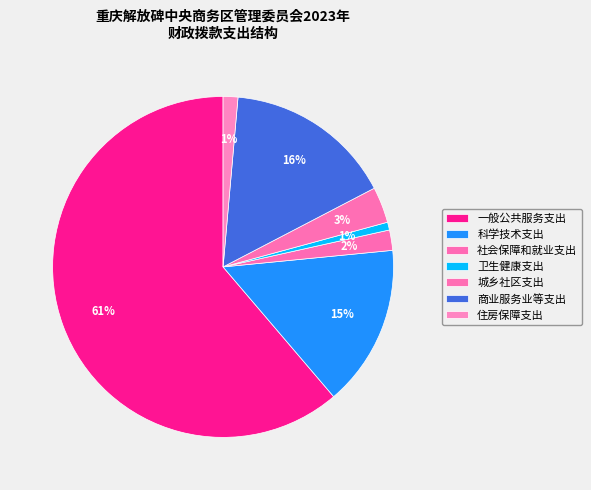

How many slices are in this pie chart?

7